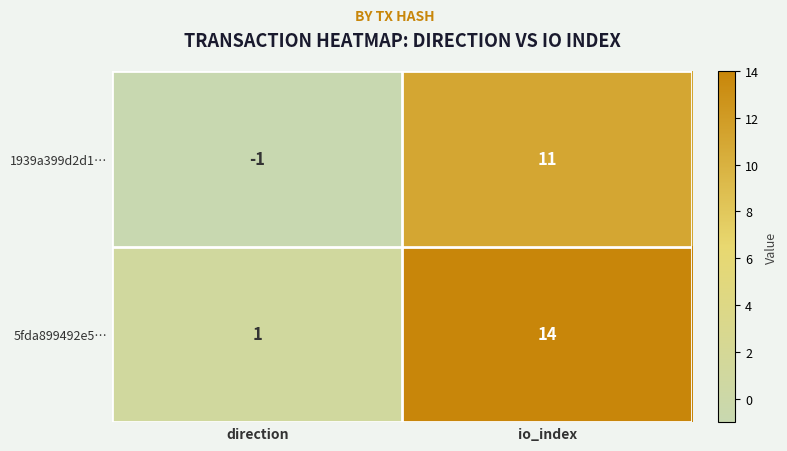

Where is 5fda899492e5… nearest to the value 7?

direction